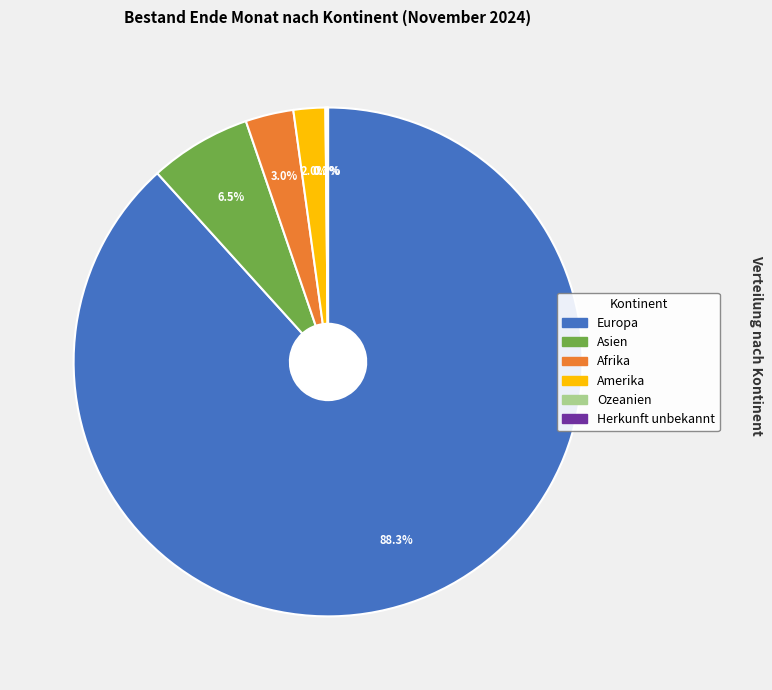

Is there any slice that represents more than half of the pie?

Yes